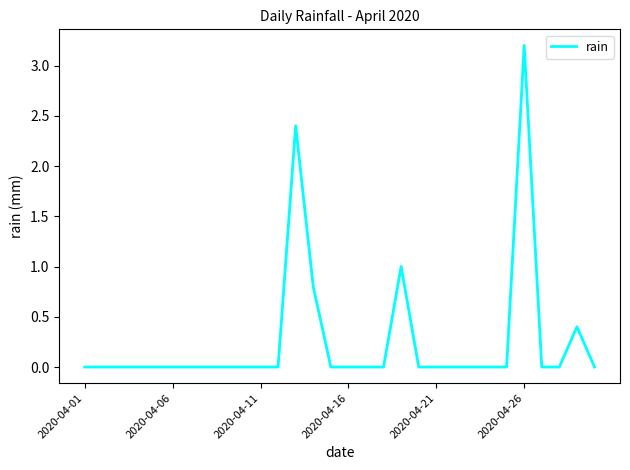

What is the maximum value shown in the chart?

3.2